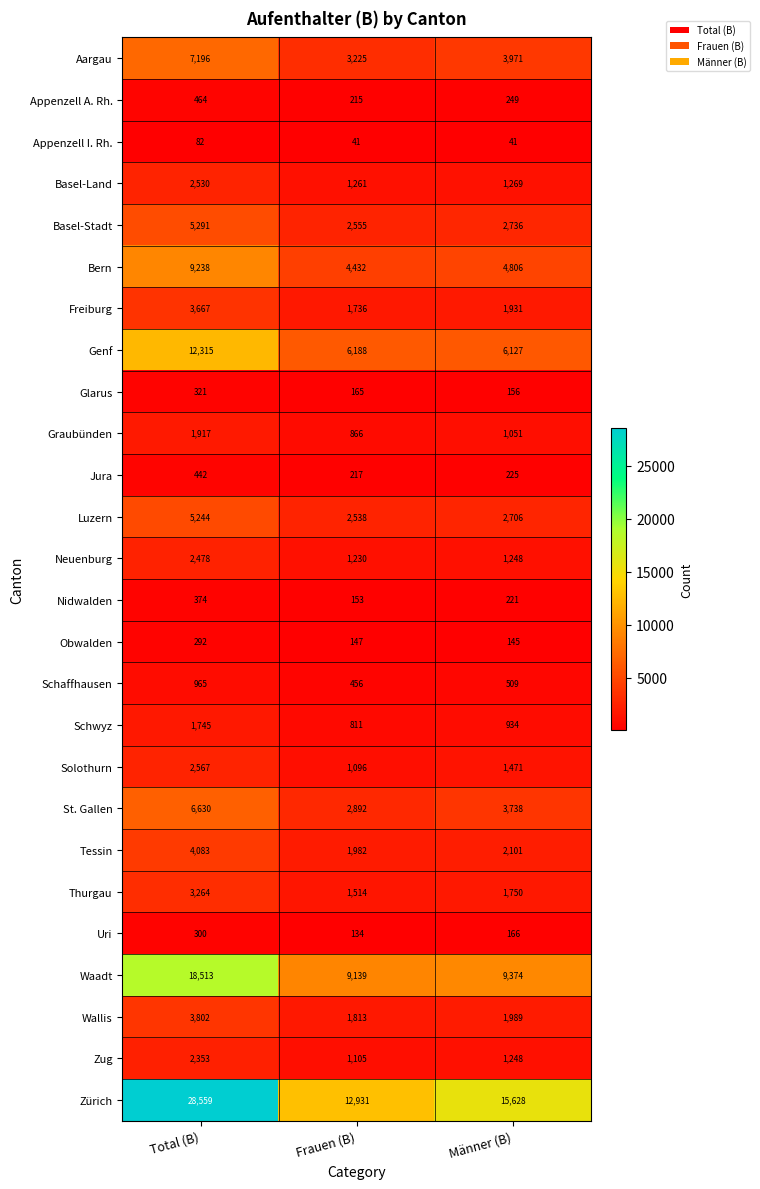

What is the greatest value displayed?

28559